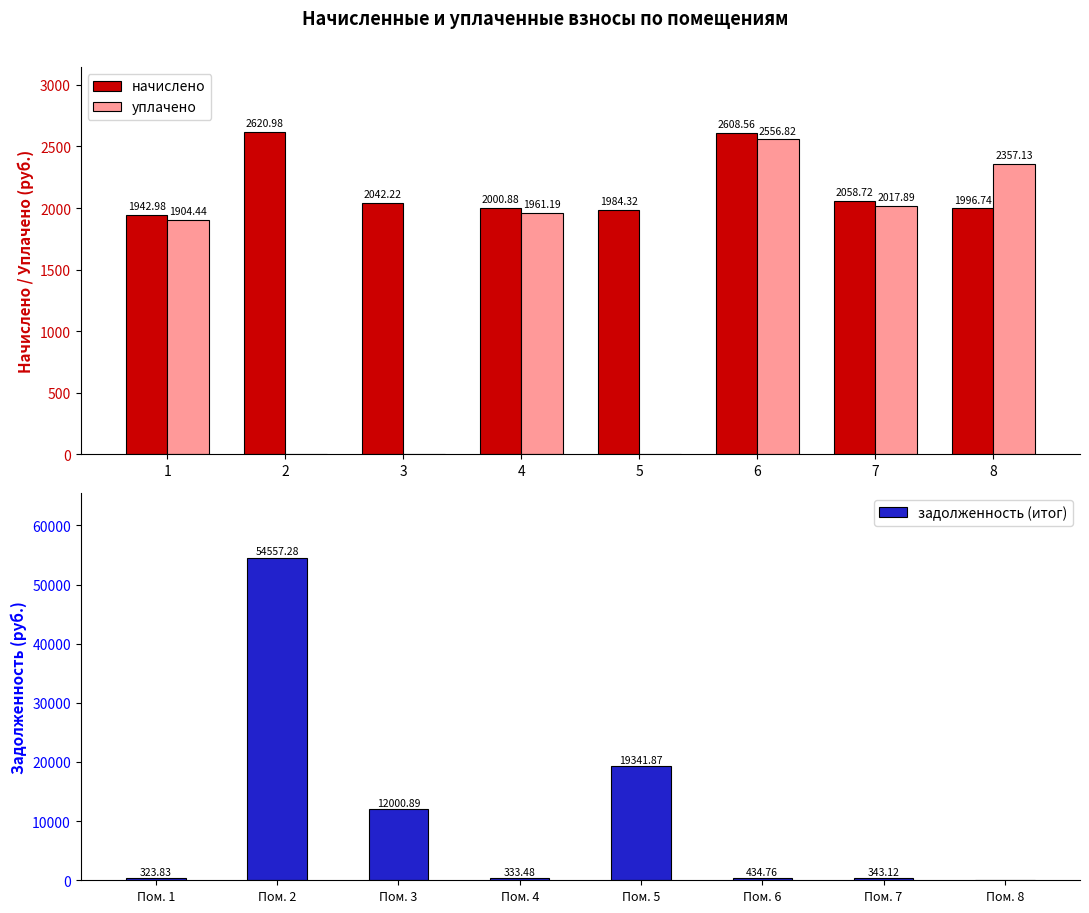

What are all the series names shown in the legend?

начислено, уплачено, задолженность (итог)